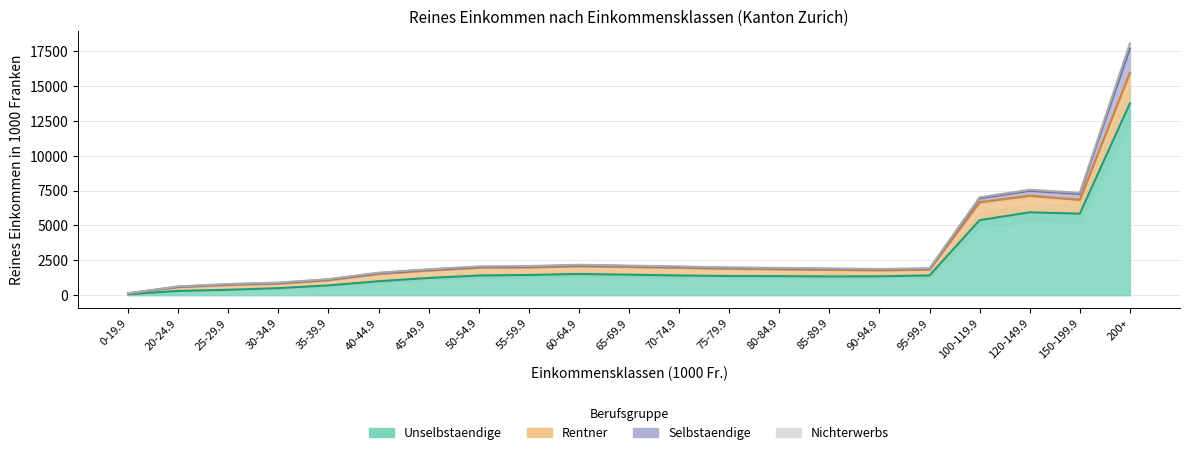

True or false: Rentner and Unselbstaendige intersect in this chart.

False